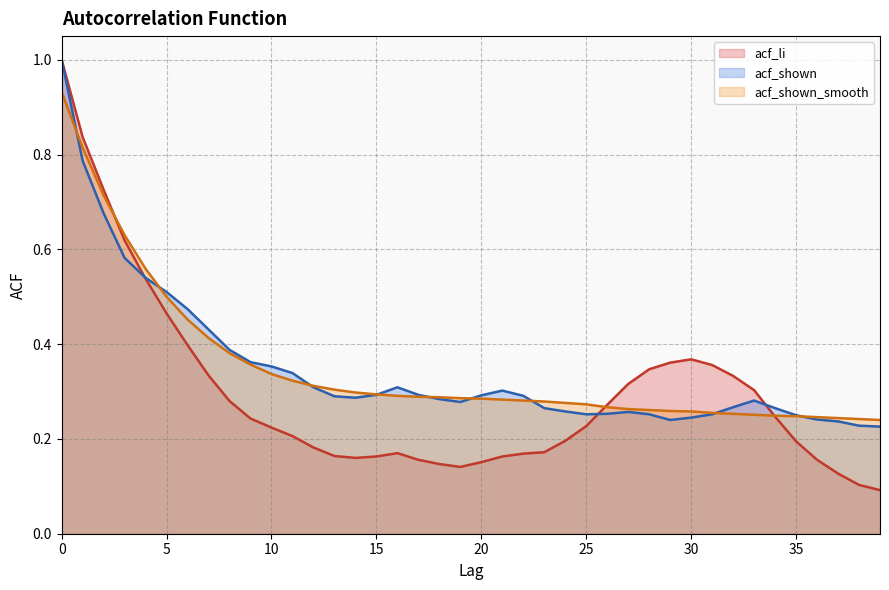

Reading left to right, what are all the values shown in this chart?

acf_li: 1.0	0.8	0.7	0.6	0.5	0.5	0.4	0.3	0.3	0.2	0.2	0.2	0.2	0.2	0.2	0.2	0.2	0.2	0.1	0.1	0.2	0.2	0.2	0.2	0.2	0.2	0.3	0.3	0.3	0.4	0.4	0.4	0.3	0.3	0.2	0.2	0.2	0.1	0.1	0.1
acf_shown: 1.0	0.8	0.7	0.6	0.5	0.5	0.5	0.4	0.4	0.4	0.4	0.3	0.3	0.3	0.3	0.3	0.3	0.3	0.3	0.3	0.3	0.3	0.3	0.3	0.3	0.3	0.3	0.3	0.3	0.2	0.2	0.3	0.3	0.3	0.3	0.2	0.2	0.2	0.2	0.2
acf_shown_smooth: 0.9	0.8	0.7	0.6	0.6	0.5	0.5	0.4	0.4	0.4	0.3	0.3	0.3	0.3	0.3	0.3	0.3	0.3	0.3	0.3	0.3	0.3	0.3	0.3	0.3	0.3	0.3	0.3	0.3	0.3	0.3	0.3	0.3	0.3	0.2	0.2	0.2	0.2	0.2	0.2